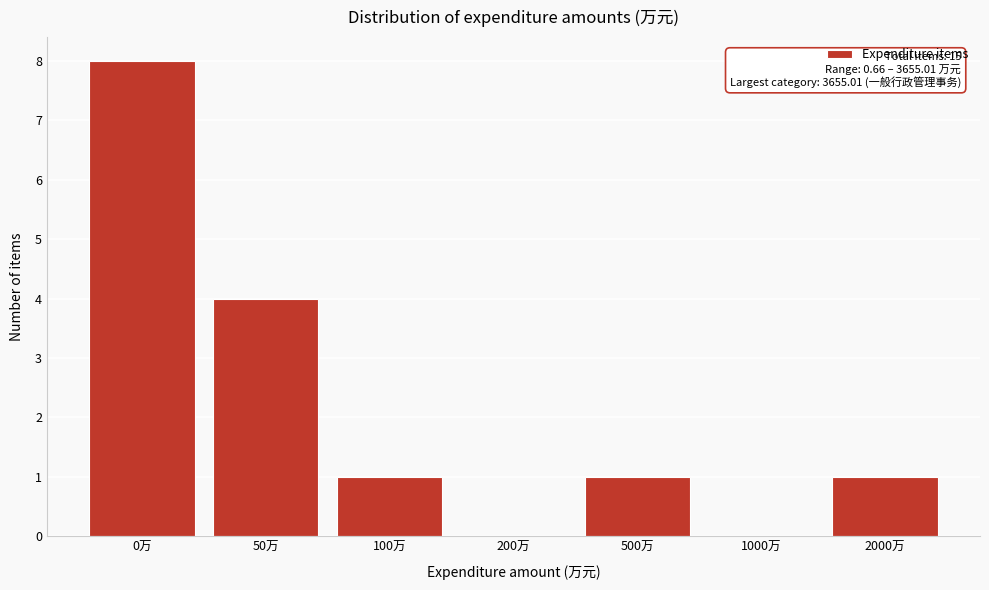

Reading left to right, what are all the values shown in this chart?

0万=8	50万=4	100万=1	200万=0	500万=1	1000万=0	2000万=1